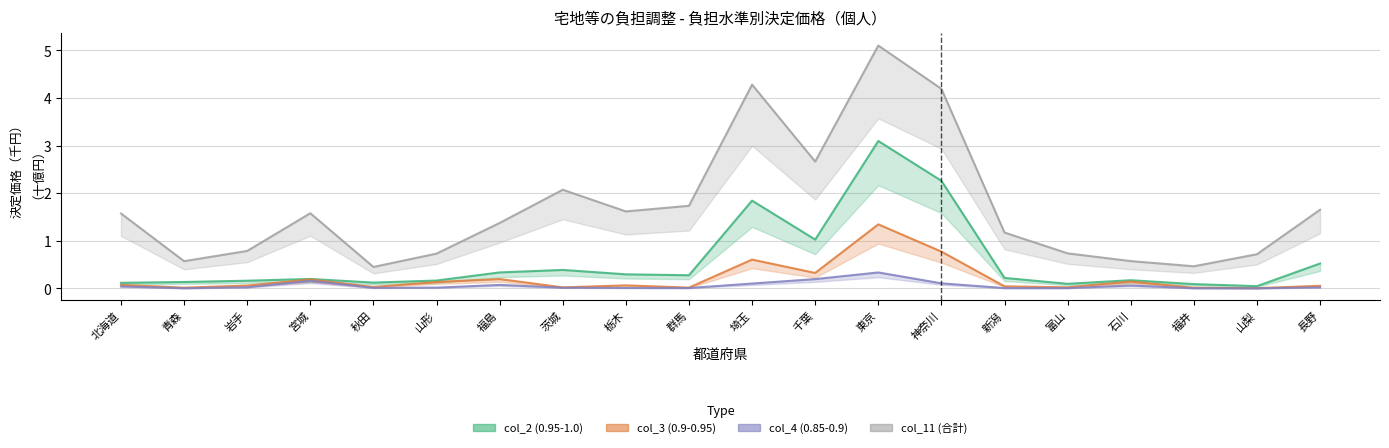

Between 福島 and 山梨, which series saw the biggest shift?

col_11 (合計)